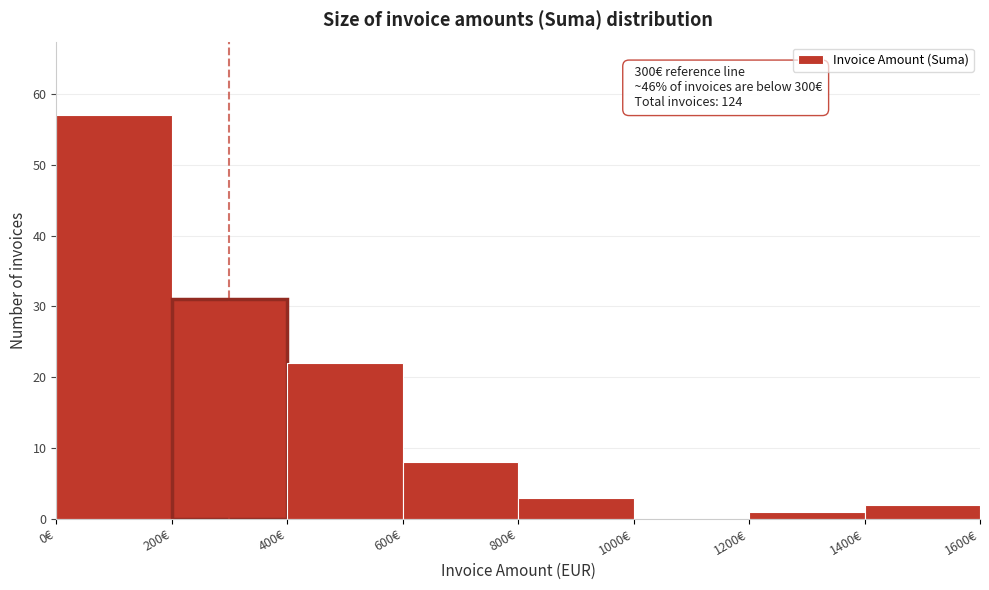

Over which range of the x-axis is the bar tallest?

0 to 200